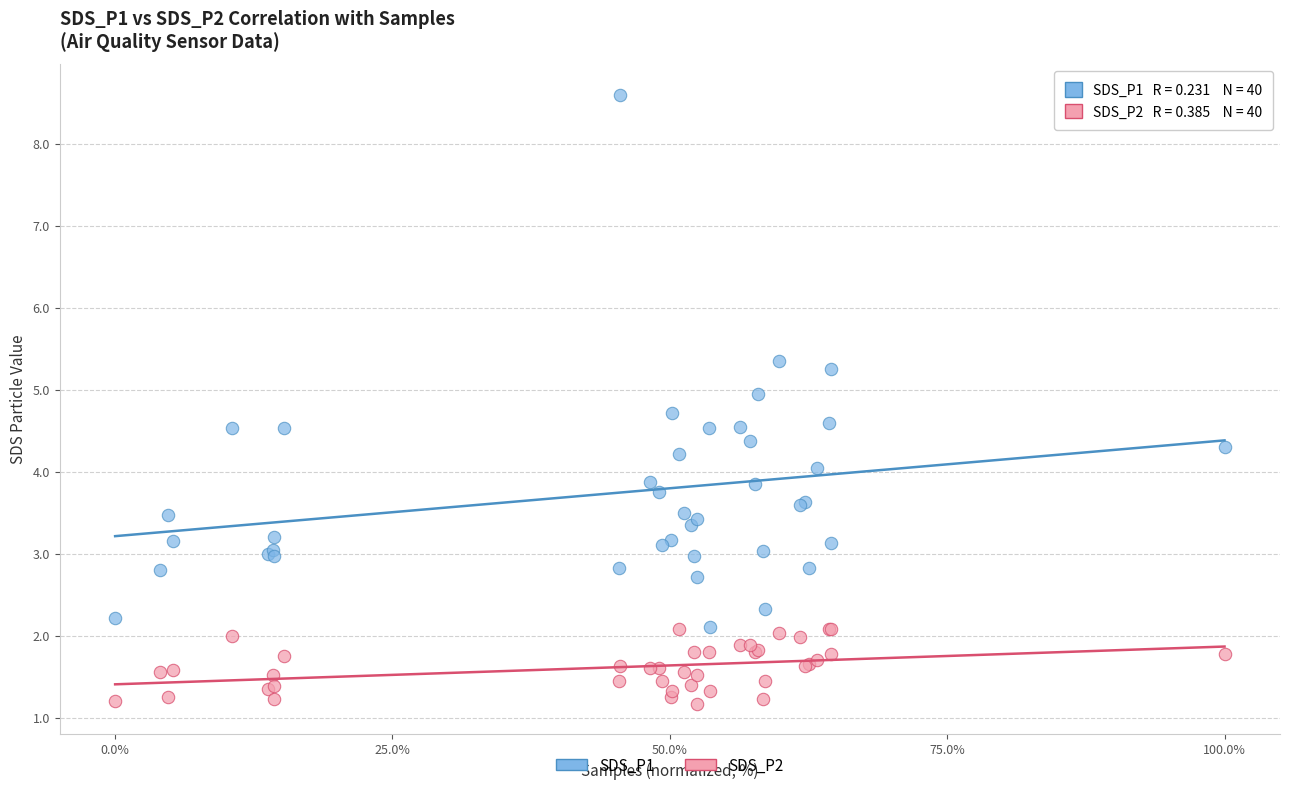

Which series contains the highest Y value?

SDS_P1